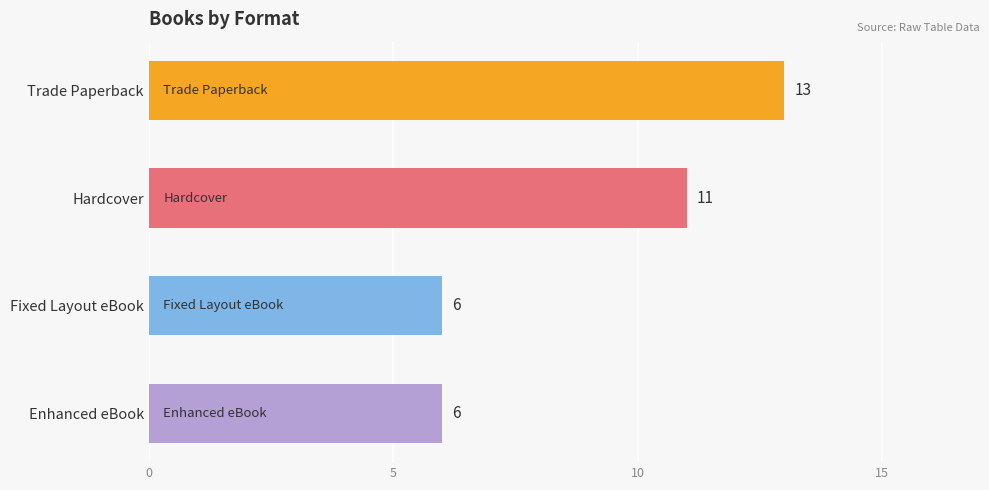

What is the value of the 4th bar from the top?

6